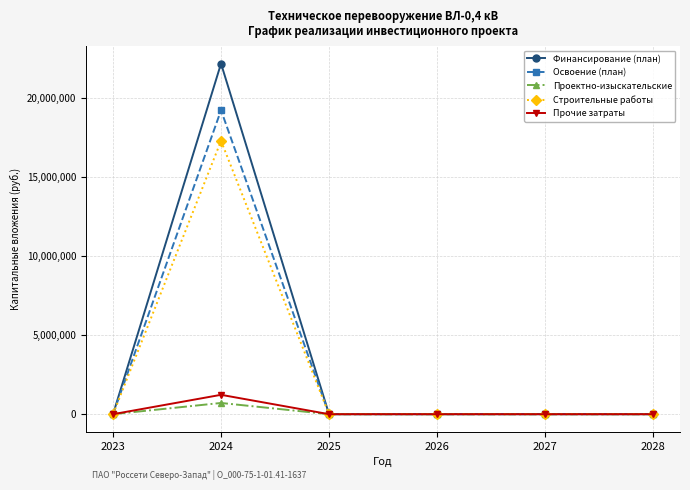

The value of Прочие затраты at 2028 is 0. True or false?

True